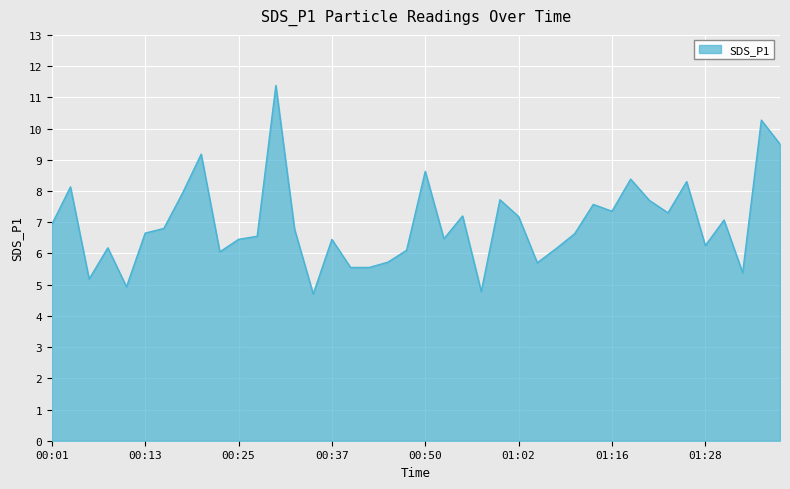

True or false: there are more than 0 points higher than both neighbors.

True